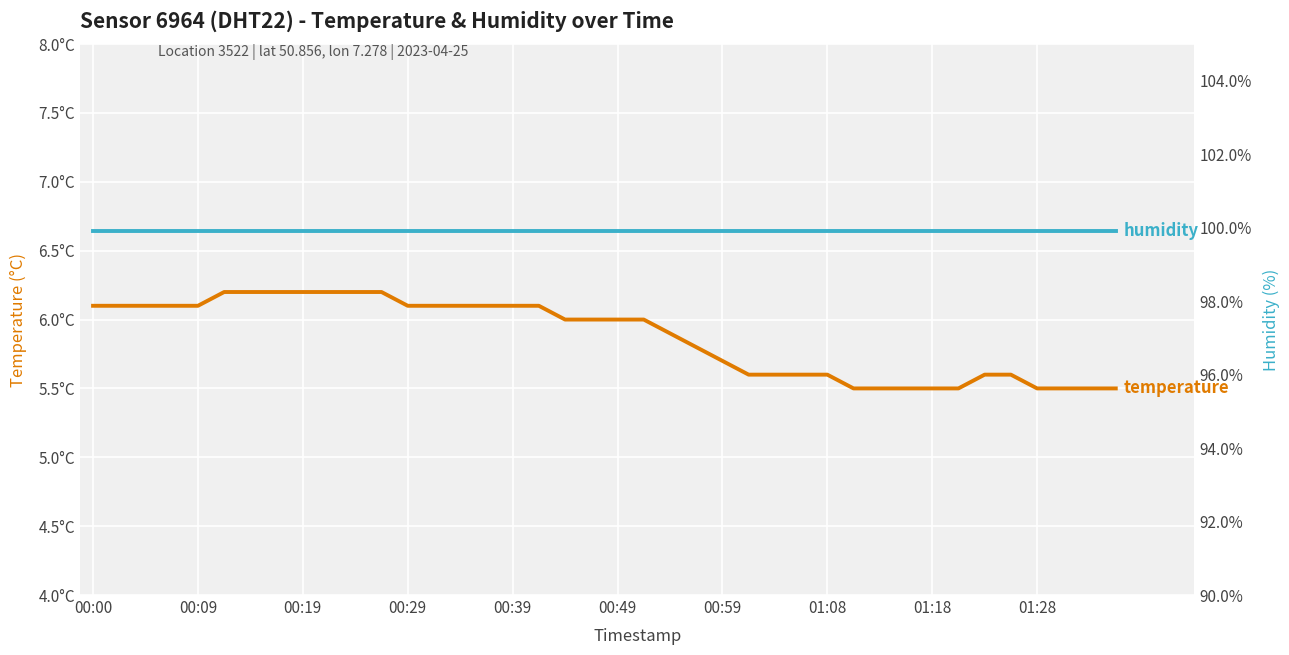

Which series has the largest range (max minus min)?

temperature